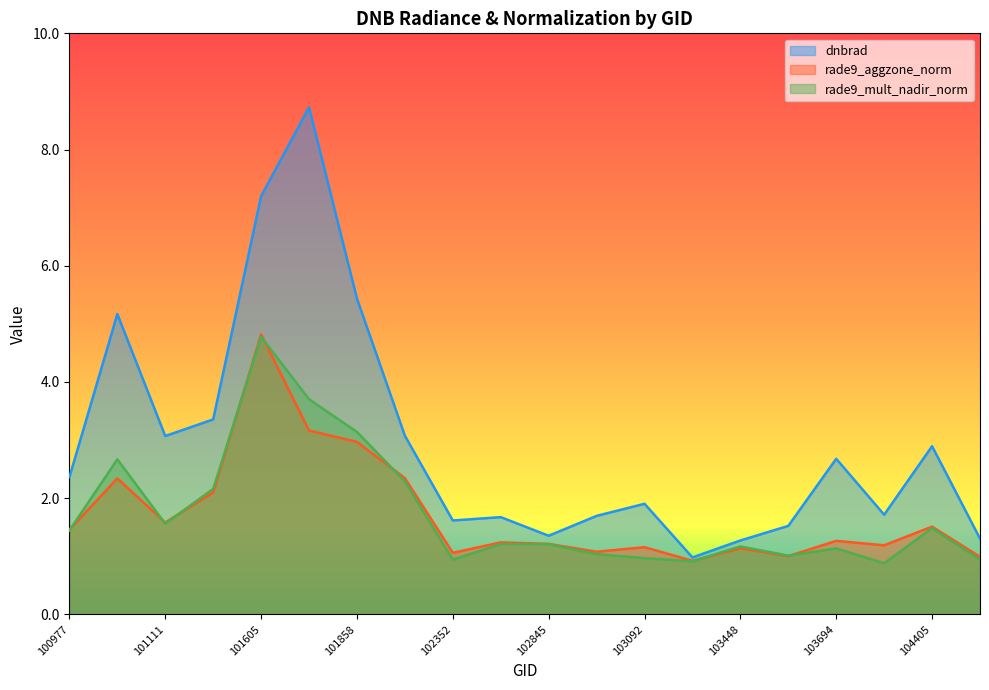

What is the average value of the rade9_mult_nadir_norm series?

1.7